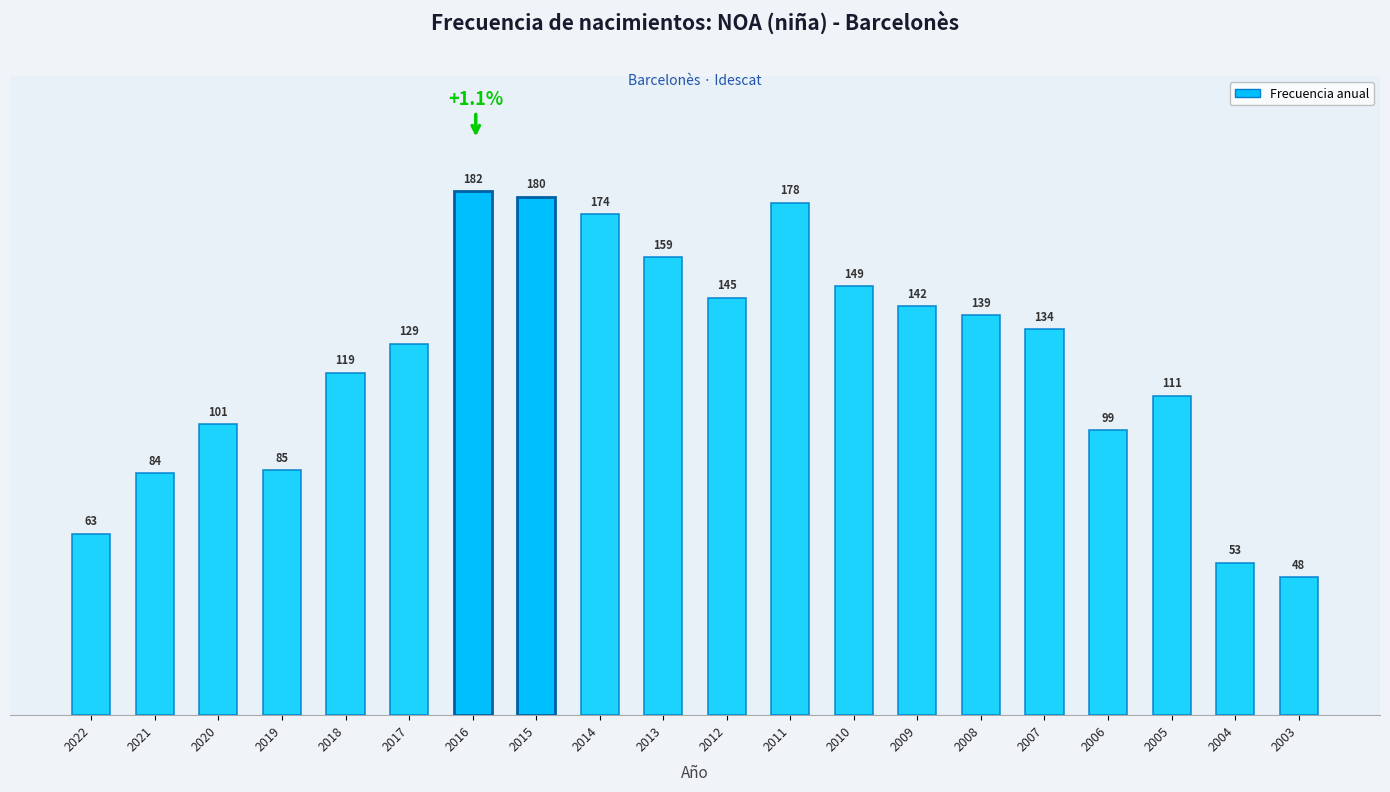

What is the ratio of the value at 2011 to the value at 2019?

2.1